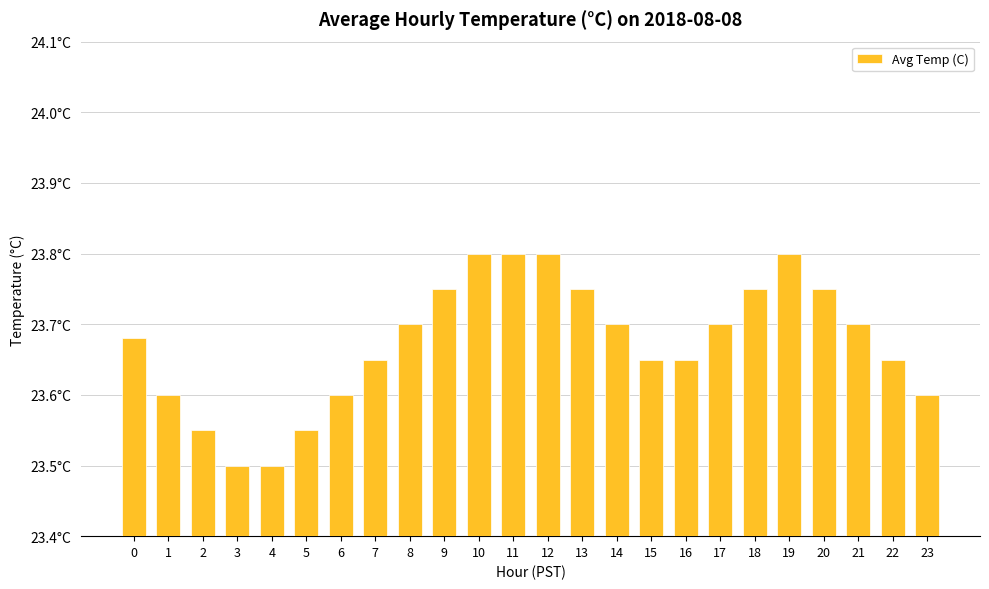

The chart shows a value of 23.8 at 19. True or false?

True